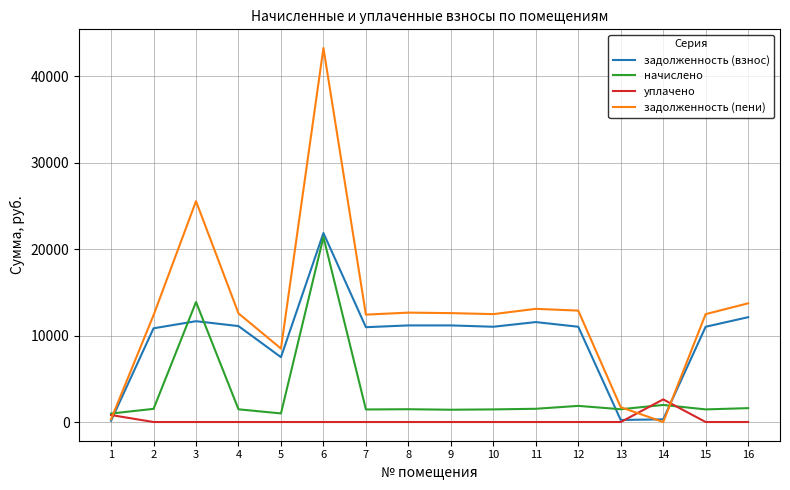

Which category has the highest value in the задолженность (пени) series?

6